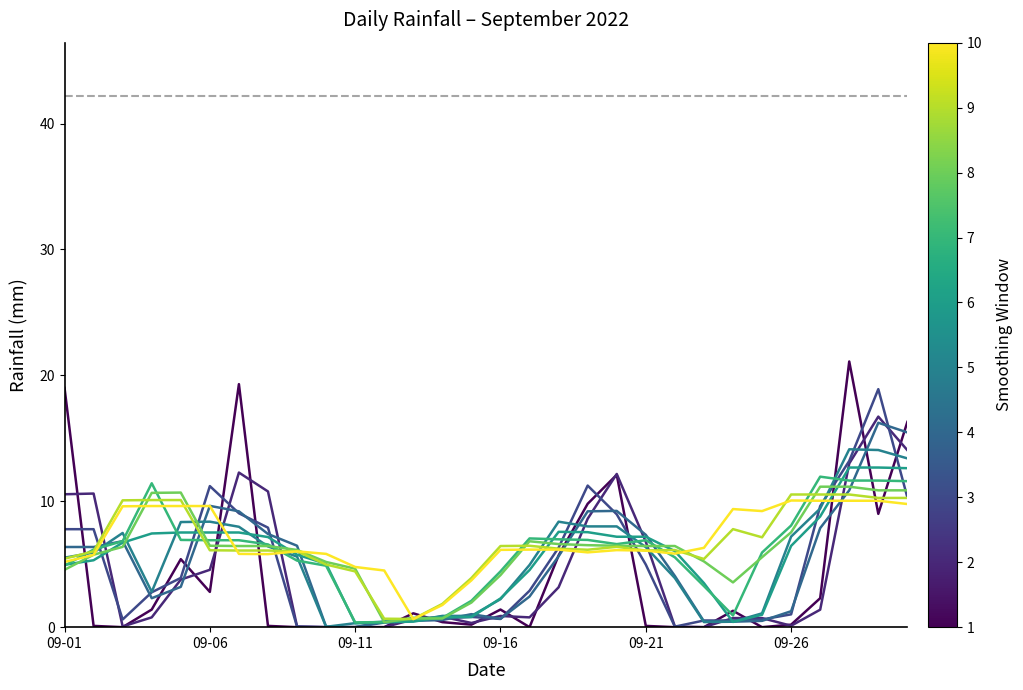

Which label corresponds to the largest value in the chart?

2022-09-28